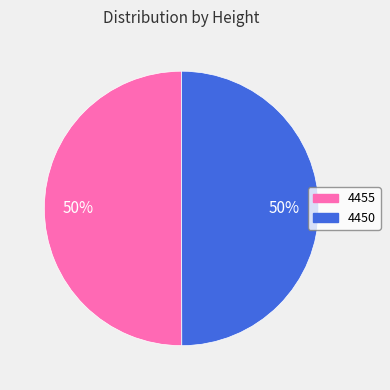

To the nearest percent, what percentage of the pie is 4450?

50%